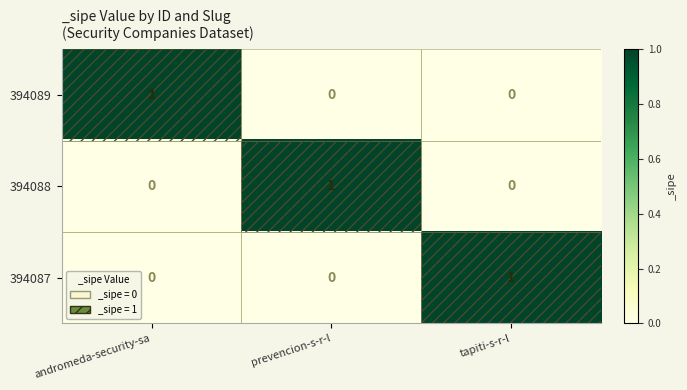

Is it true that 394087 equals 0 at andromeda-security-sa?

True